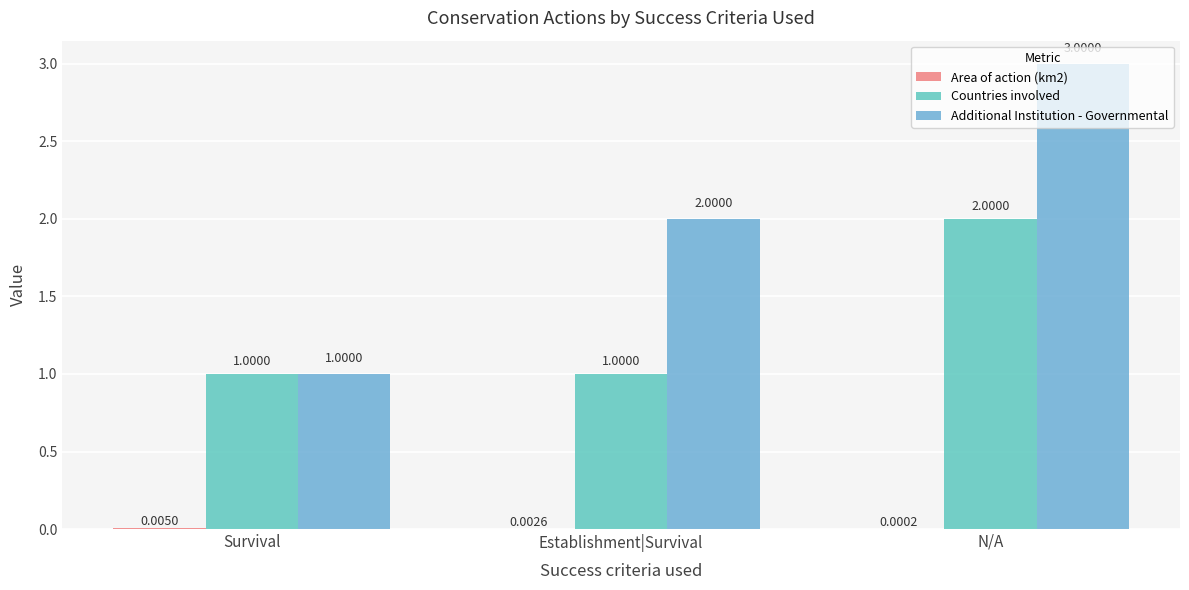

Are the bars grouped side by side (vs. stacked)?

Yes